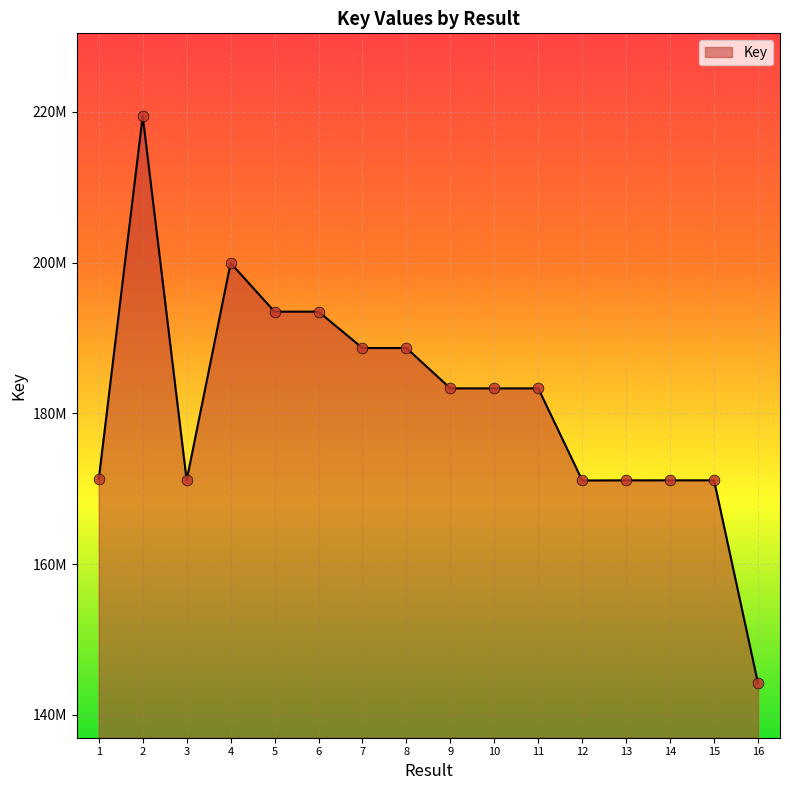

Is this an area chart (filled region under the line)?

Yes